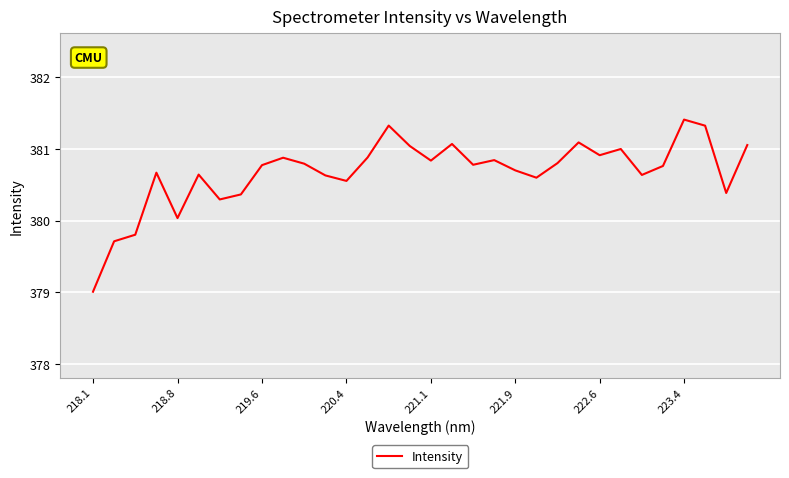

What is the greatest value displayed?

381.4